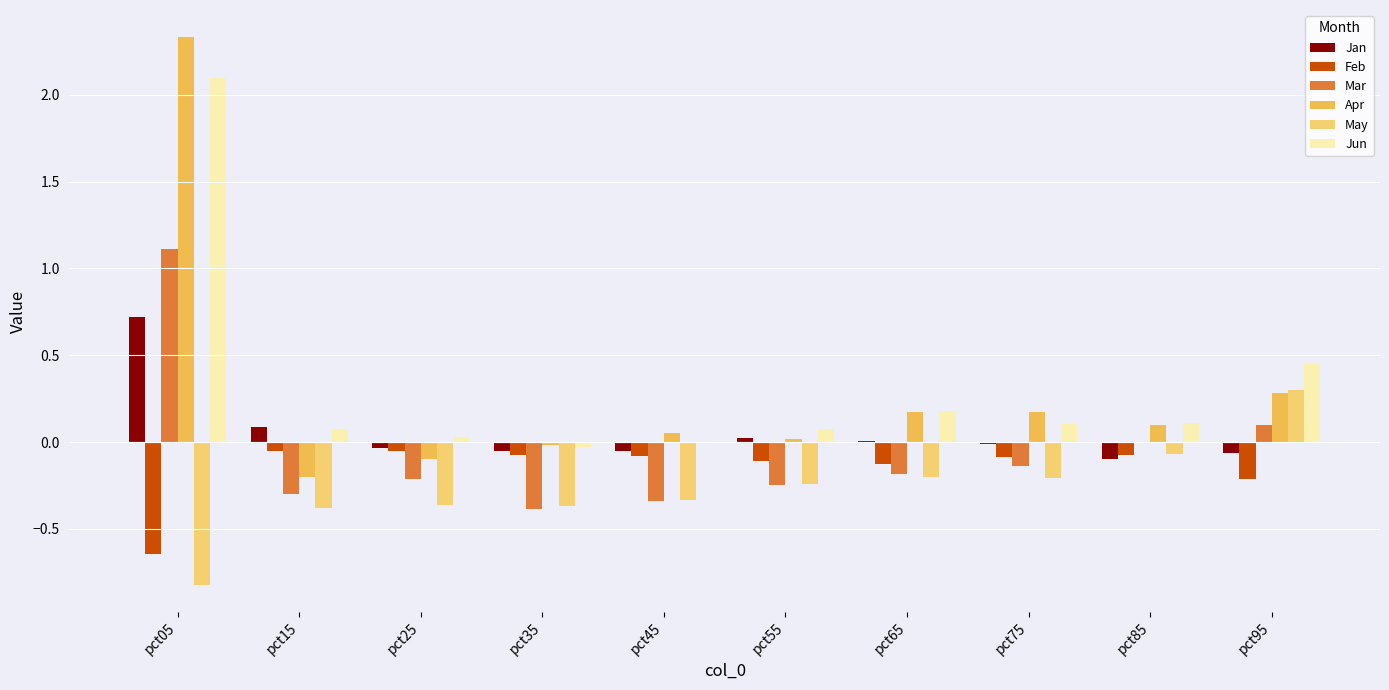

What is the sum of all Jun values?

3.1